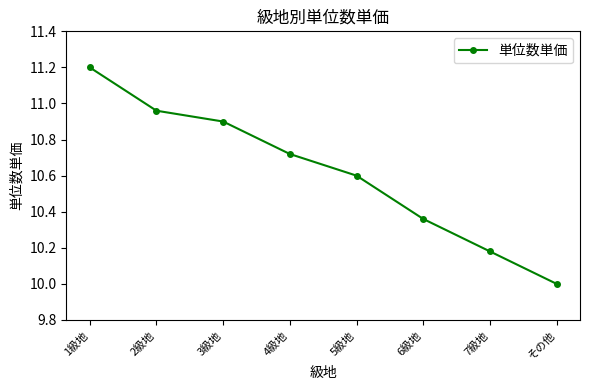

Does the chart display data point markers on the line(s)?

Yes